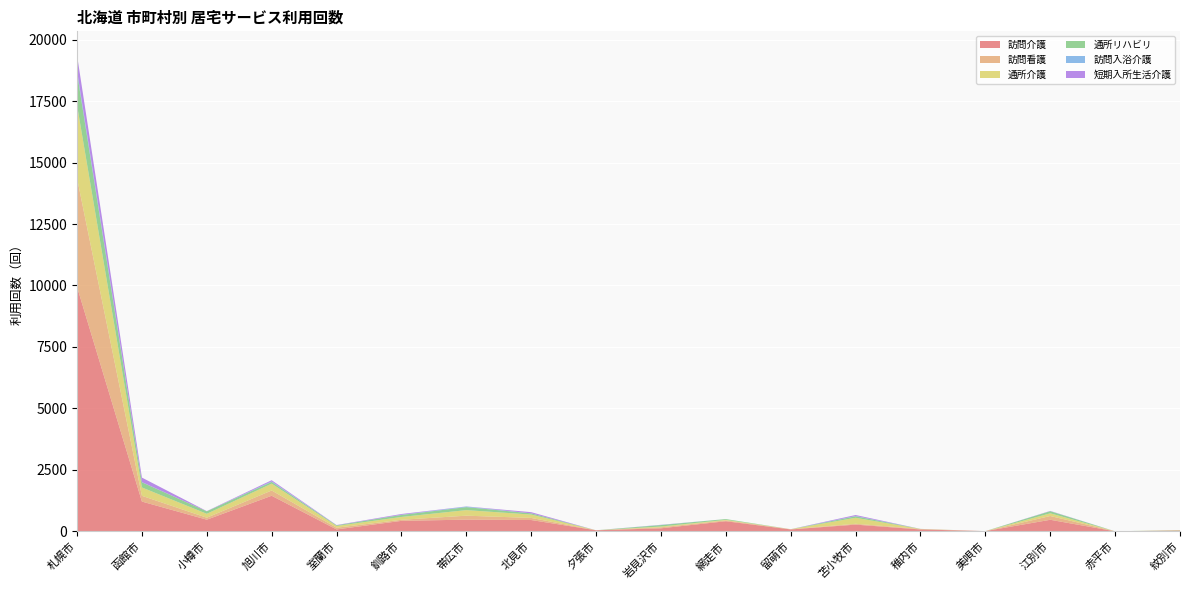

Reading left to right, what are all the values shown in this chart?

訪問介護: 9944	1210	473	1446	77	425	475	459	42	122	410	76	272	75	8	469	0	33
訪問看護: 4419	234	81	215	68	44	161	85	0	40	33	10	34	20	0	154	0	0
通所介護: 2972	340	158	277	72	115	226	137	0	32	24	0	244	0	0	109	0	10
通所リハビリ: 1308	210	102	72	26	82	122	50	0	59	31	0	61	4	0	86	0	8
訪問入浴介護: 98	8	0	22	0	8	24	0	0	6	0	0	11	0	0	4	0	0
短期入所生活介護: 629	183	8	47	12	30	4	48	0	6	0	0	41	0	0	8	0	0